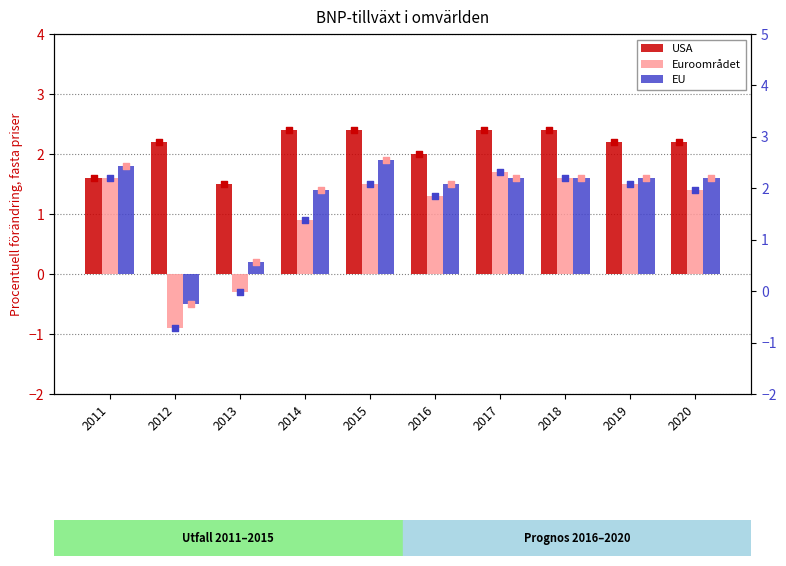

Which series reaches the maximum Y coordinate?

USA